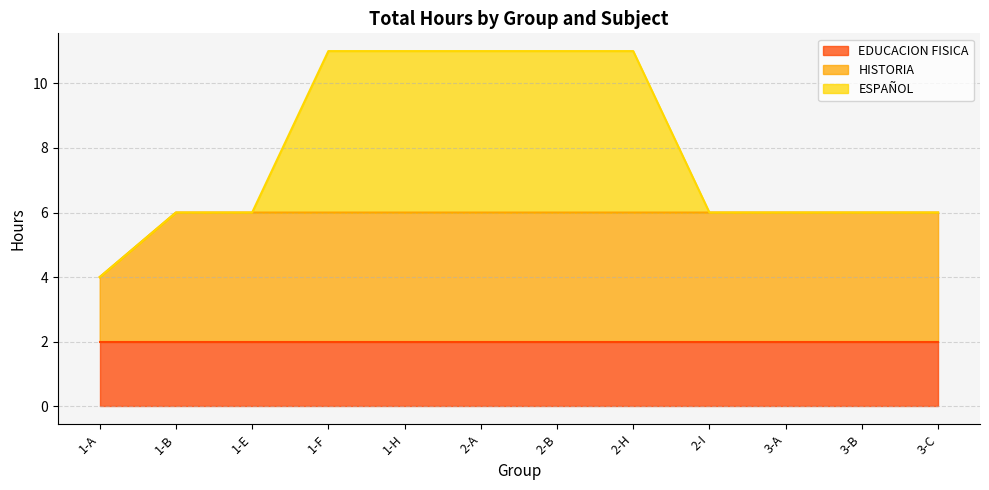

How many data points in ESPAÑOL are above 0?

5